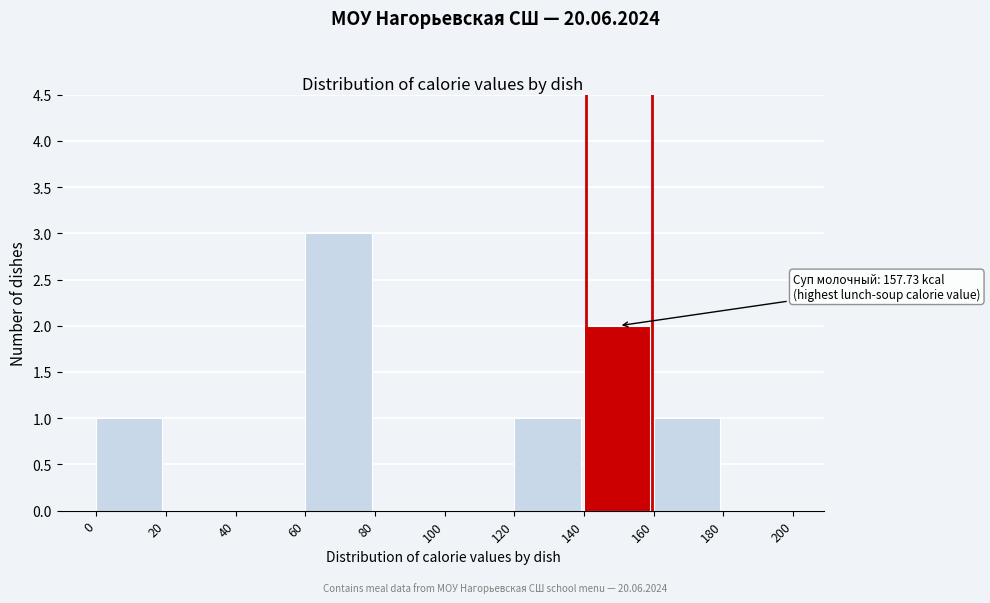

Which range on the x-axis has the tallest bar?

60 to 80